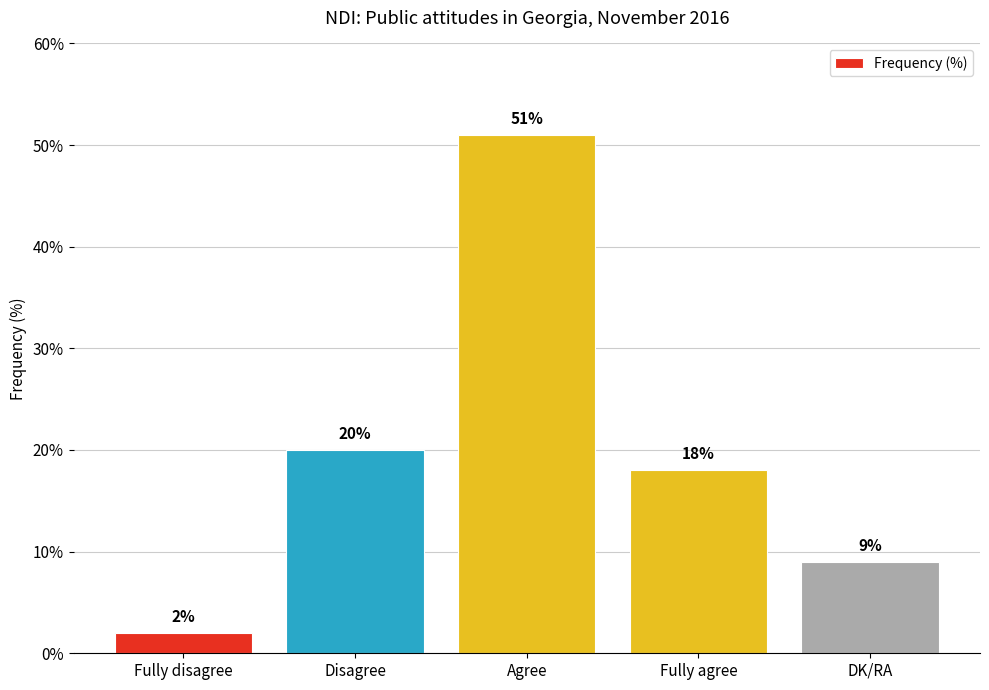

Approximately how many times larger is the value at Agree compared to Disagree?

2.5